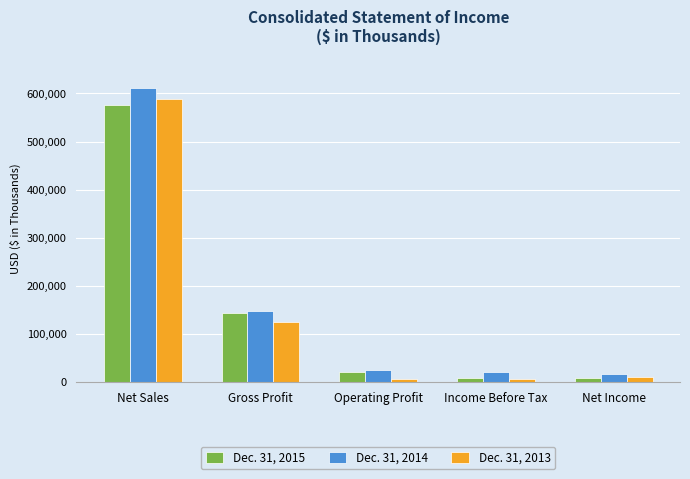

At which label does Dec. 31, 2014 first exceed 24460?

Net Sales